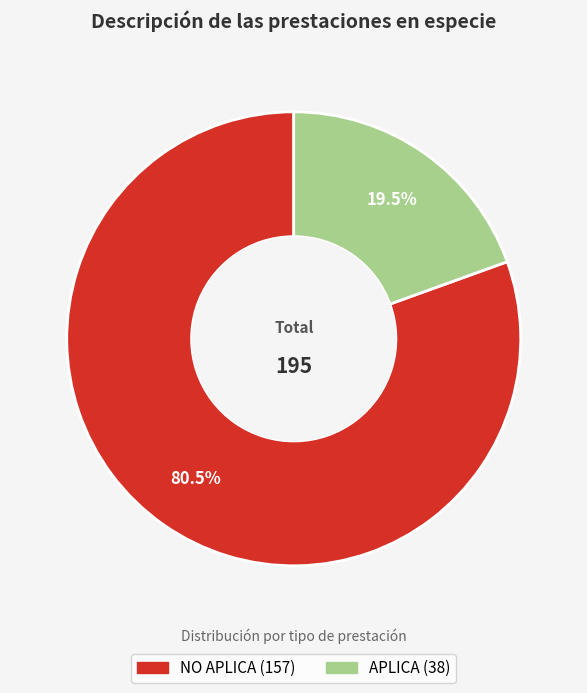

Between APLICA and NO APLICA, which is larger?

NO APLICA